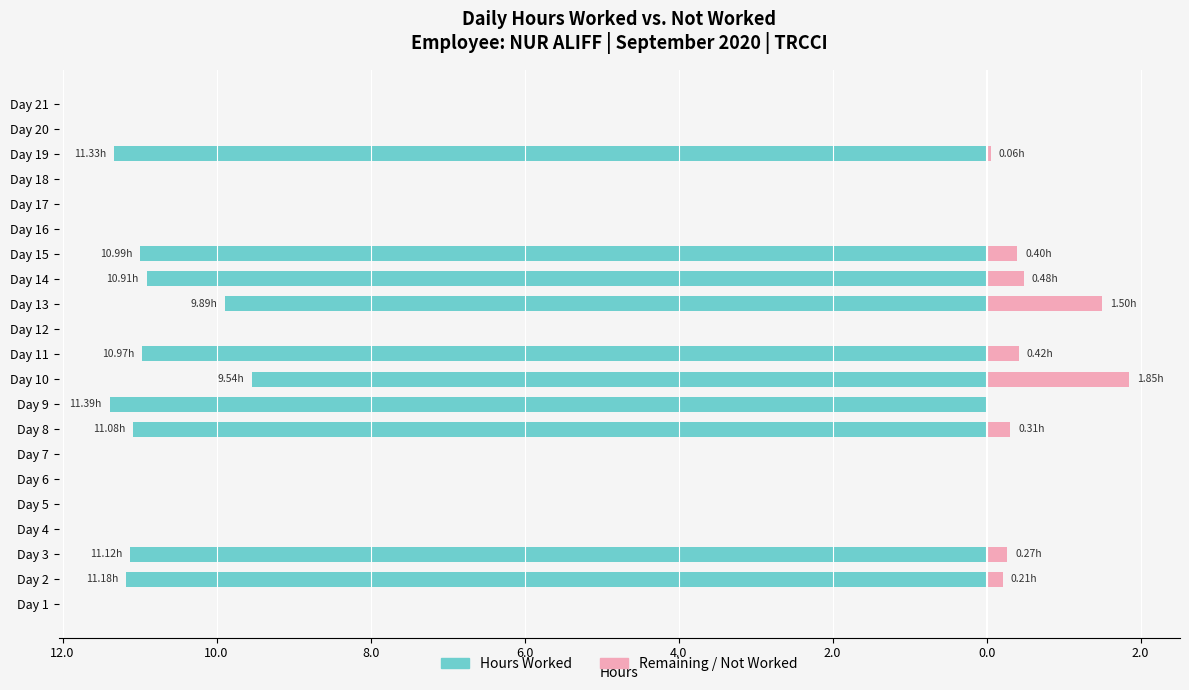

How many distinct data groups are displayed?

2